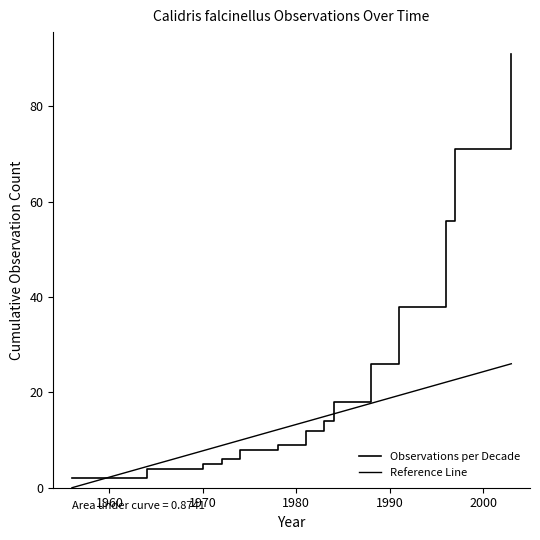

What is the label of the 2nd point from the left?

1960